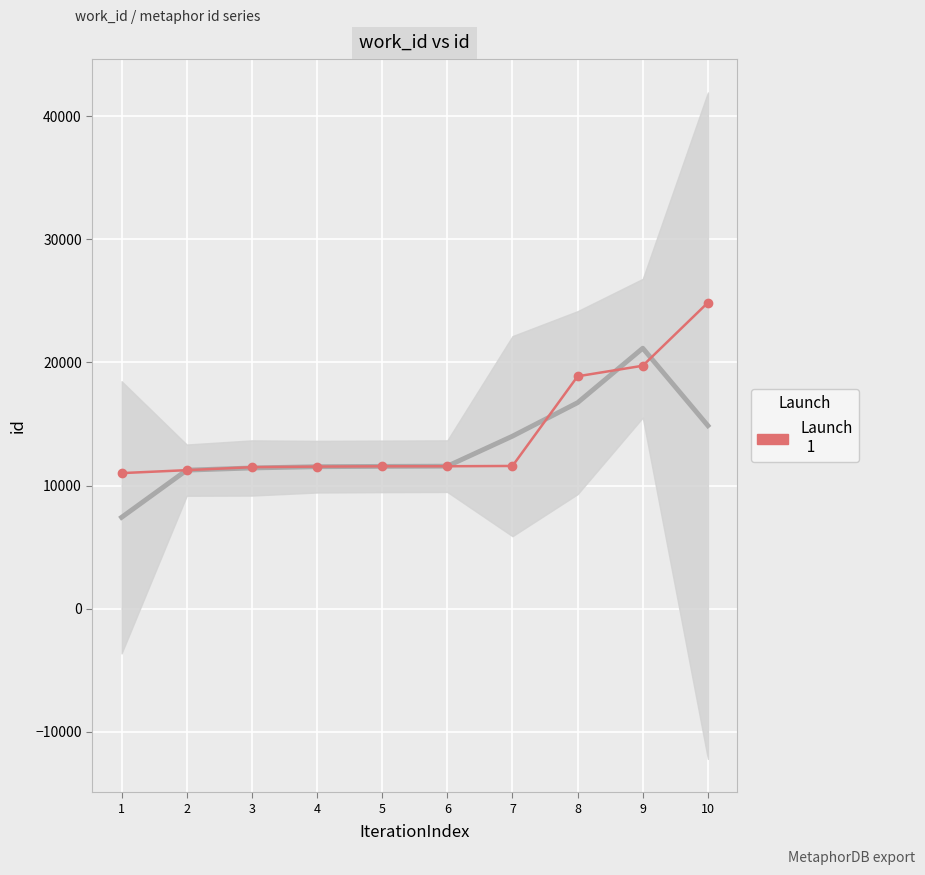

At which label does the data first exceed 11564?

7